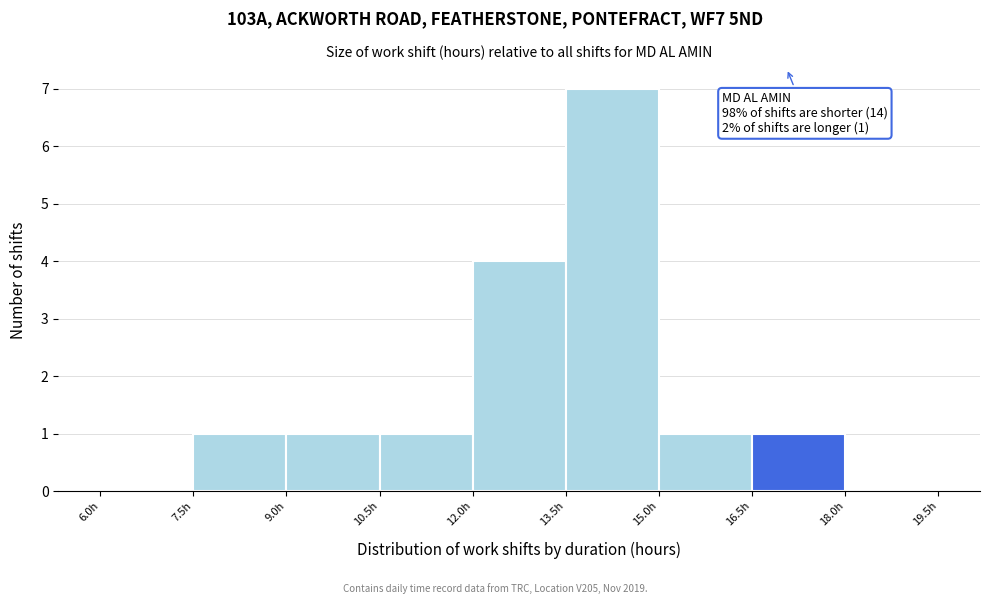

Which range on the x-axis has the tallest bar?

13.5 to 15.0